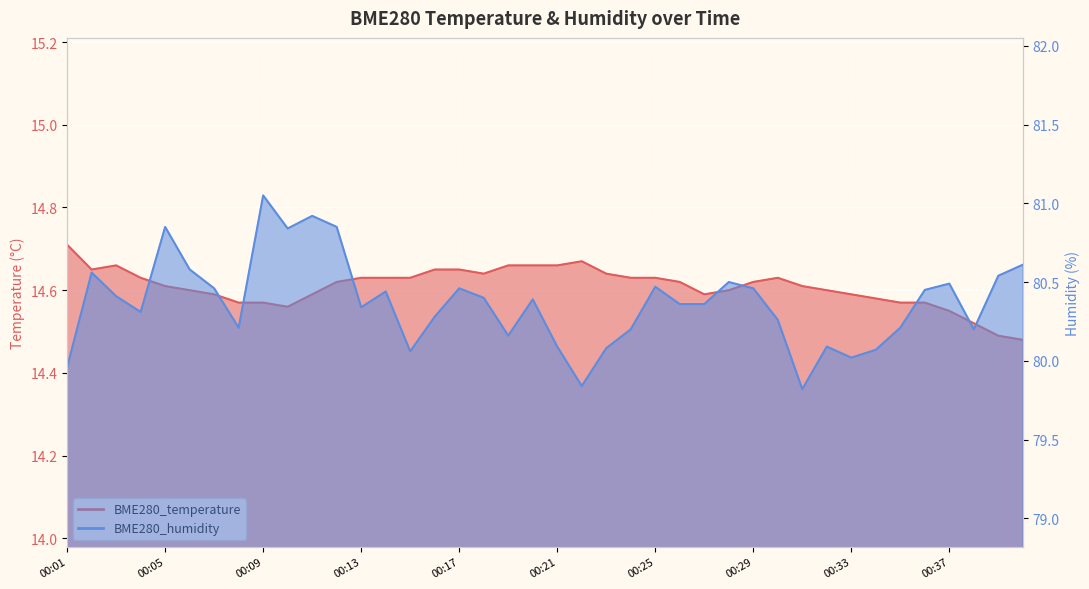

Which category has the highest value in the BME280_humidity series?

00:09